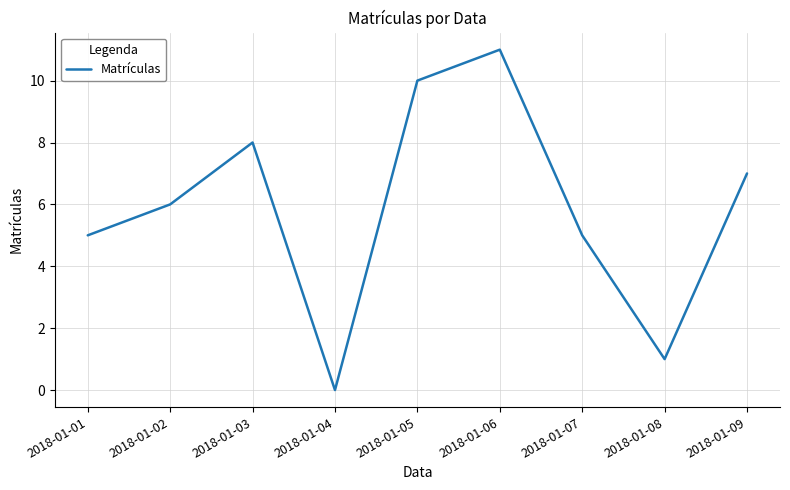

The value at 2018-01-06 is 11. True or false?

True